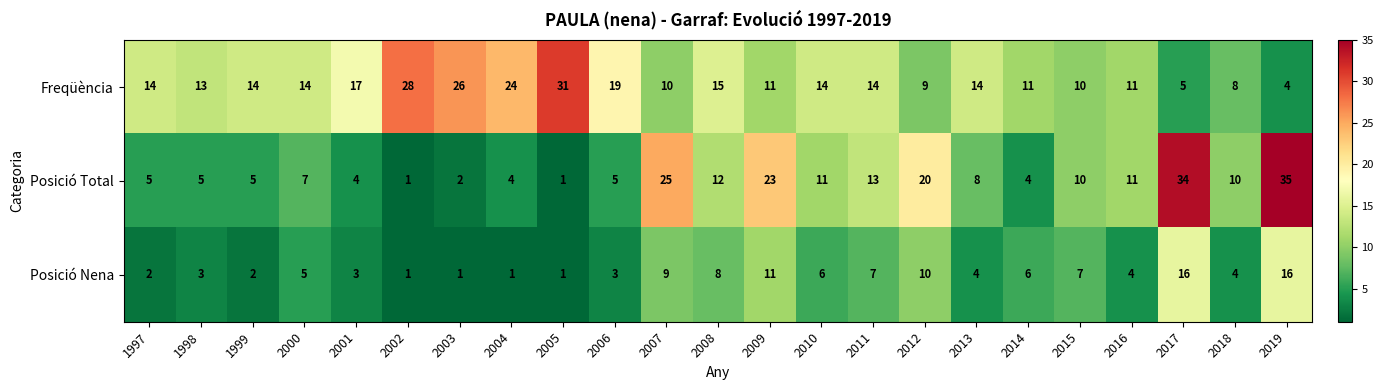

Count the number of data series in this chart.

3